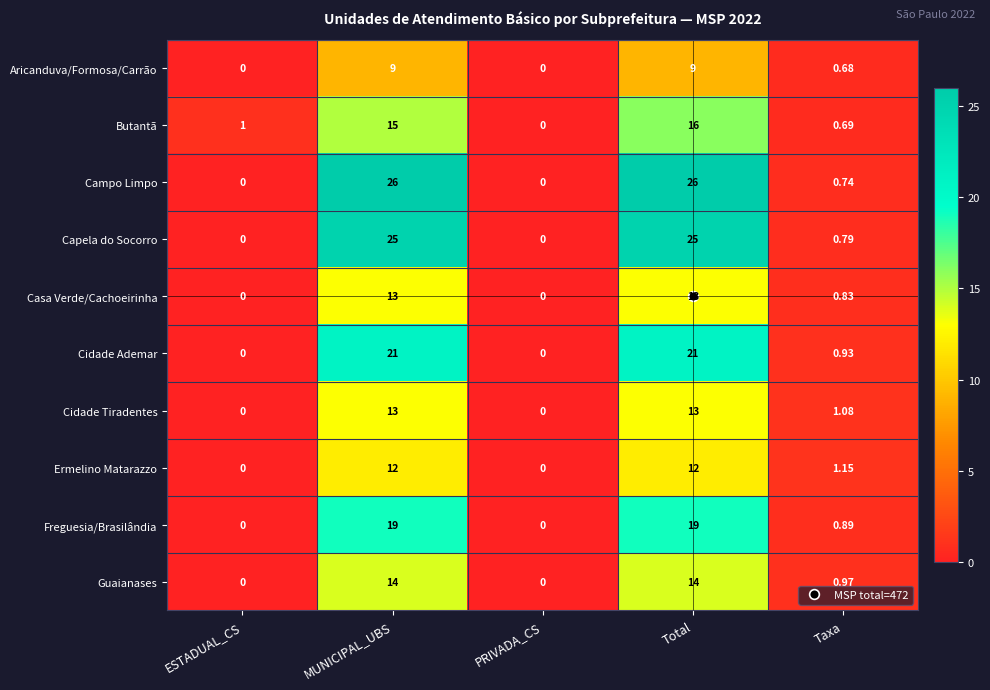

At which label is Aricanduva/Formosa/Carrão closest to 4?

Taxa